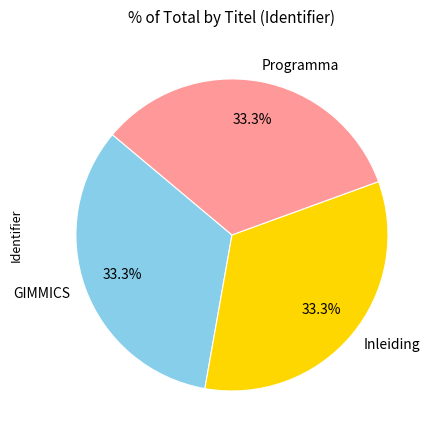

Approximately how many times larger is the value at Inleiding compared to Programma?

1.0